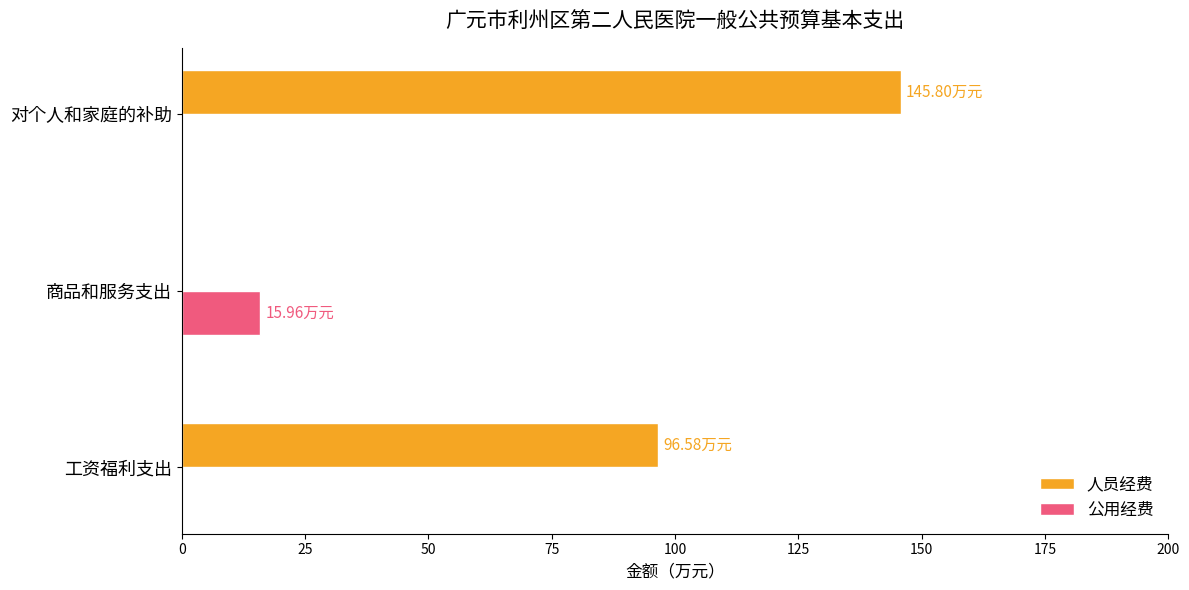

Which series changed the most between 商品和服务支出 and 对个人和家庭的补助?

人员经费